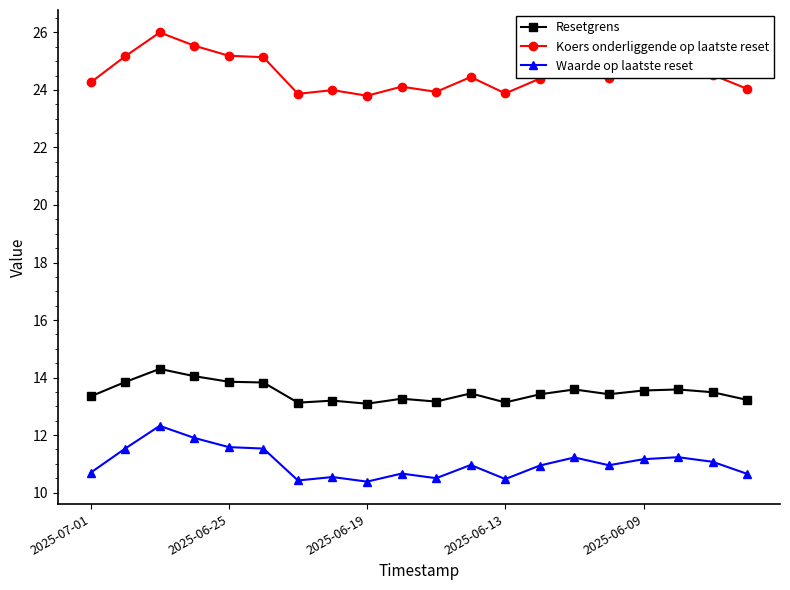

True or false: Koers onderliggende op laatste reset has more than 0 interior local peaks.

True